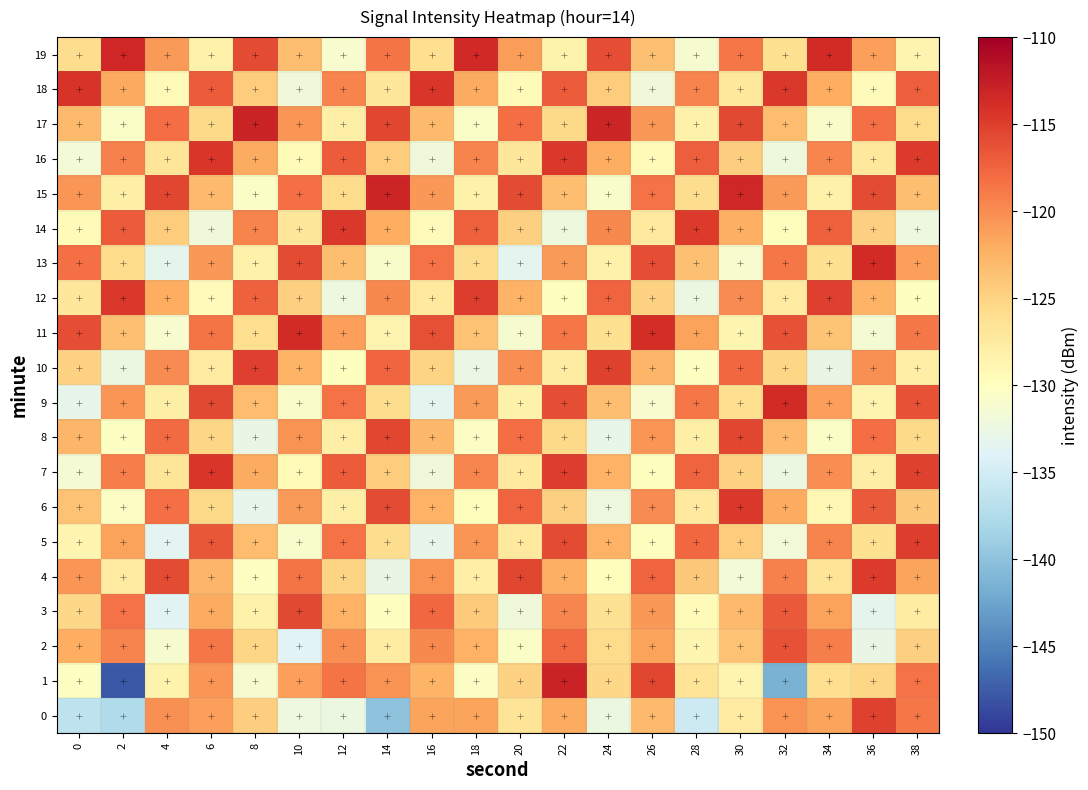

What is the difference between the 9 values at 24 and 12?

5.1